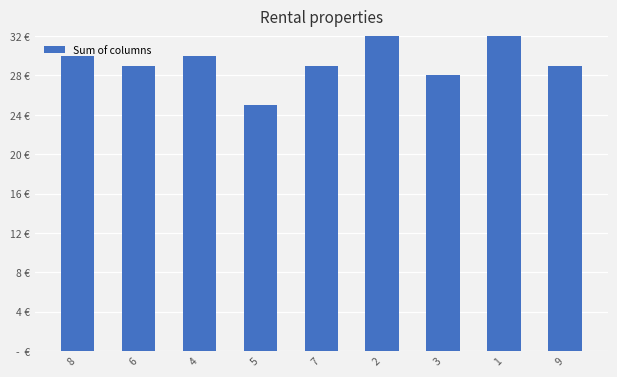

How many data points are less than 29?

2